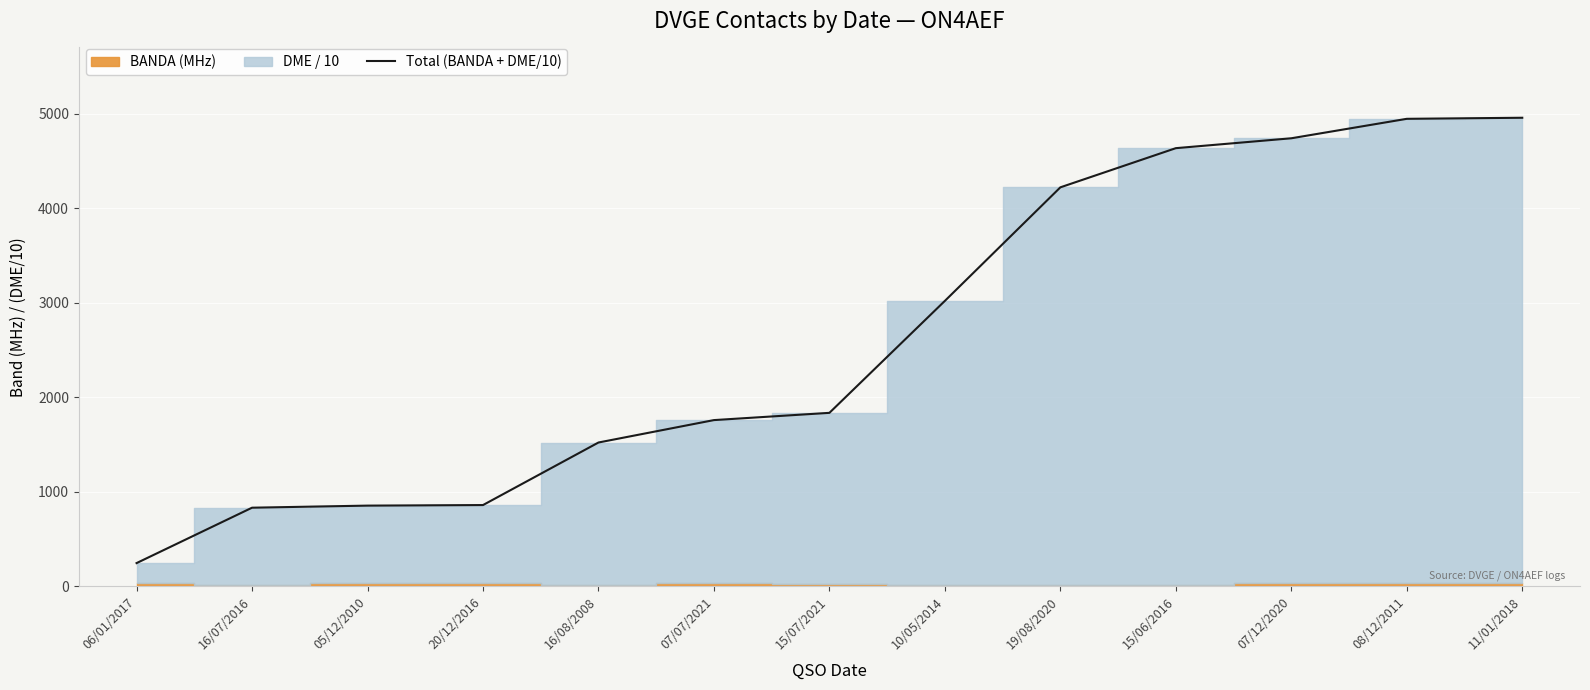

Which label corresponds to the largest value in the chart?

11/01/2018